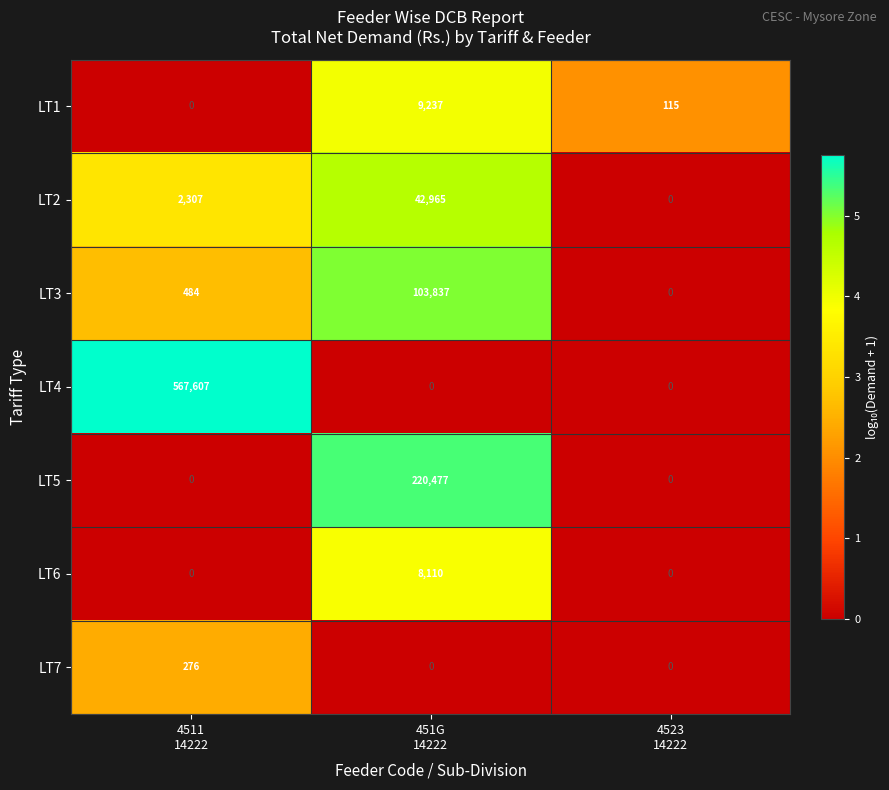

What is the sum of all LT1 values?

9352